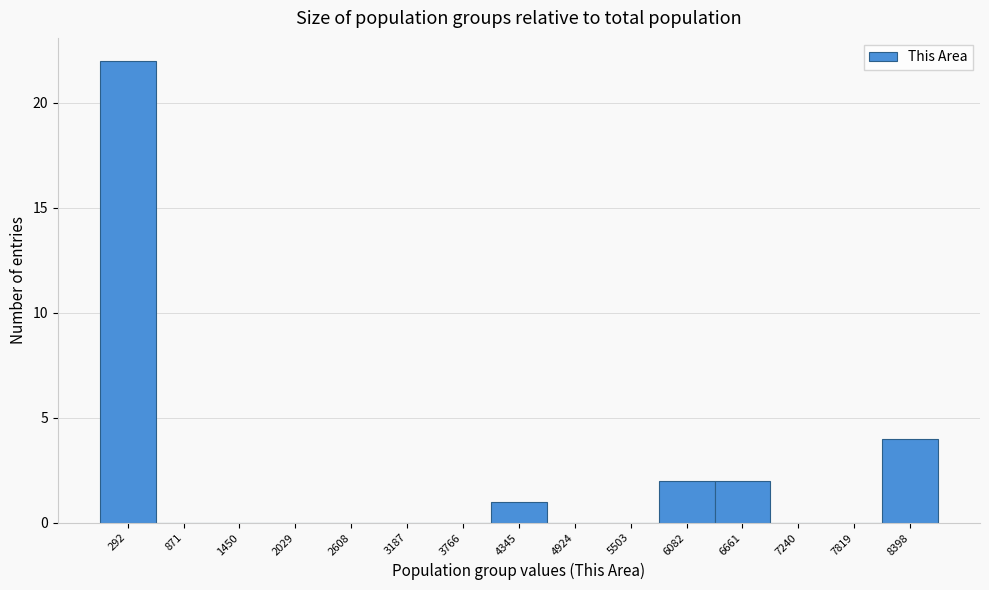

Which range on the x-axis has the tallest bar?

0 to 600